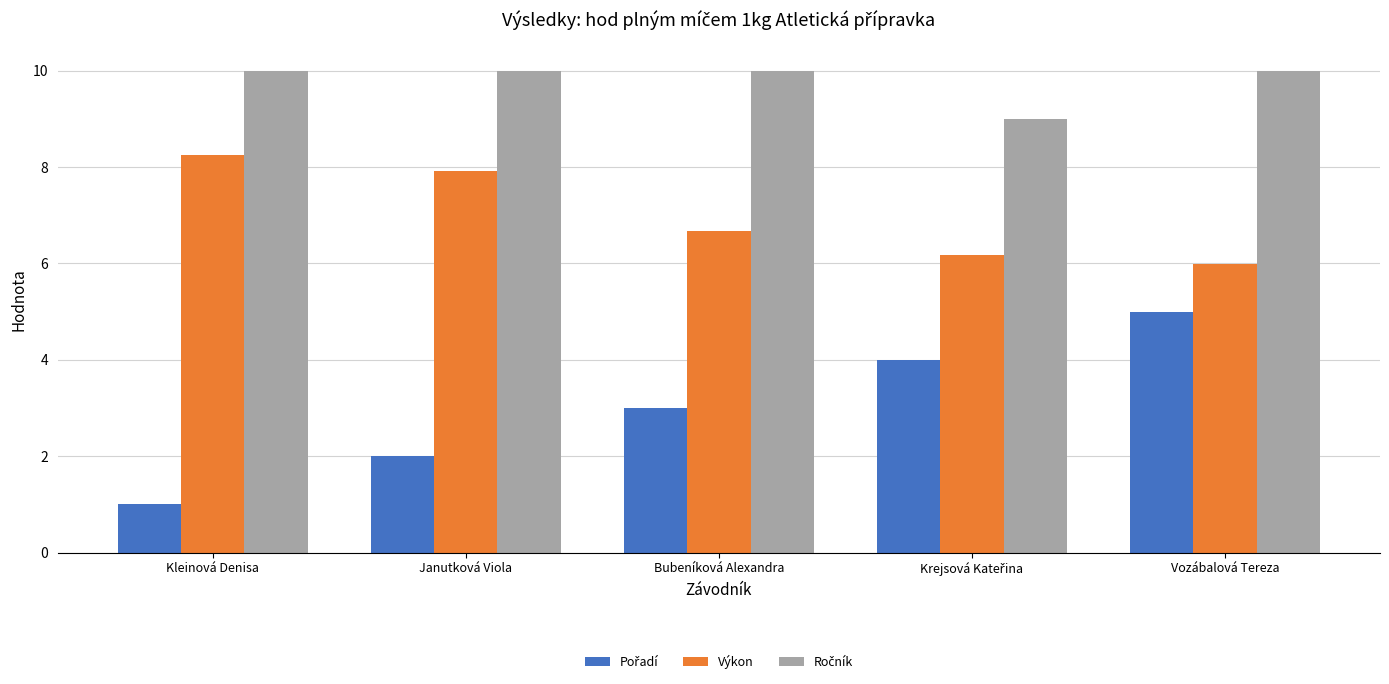

What is the label of the 1st bar from the left?

Kleinová Denisa